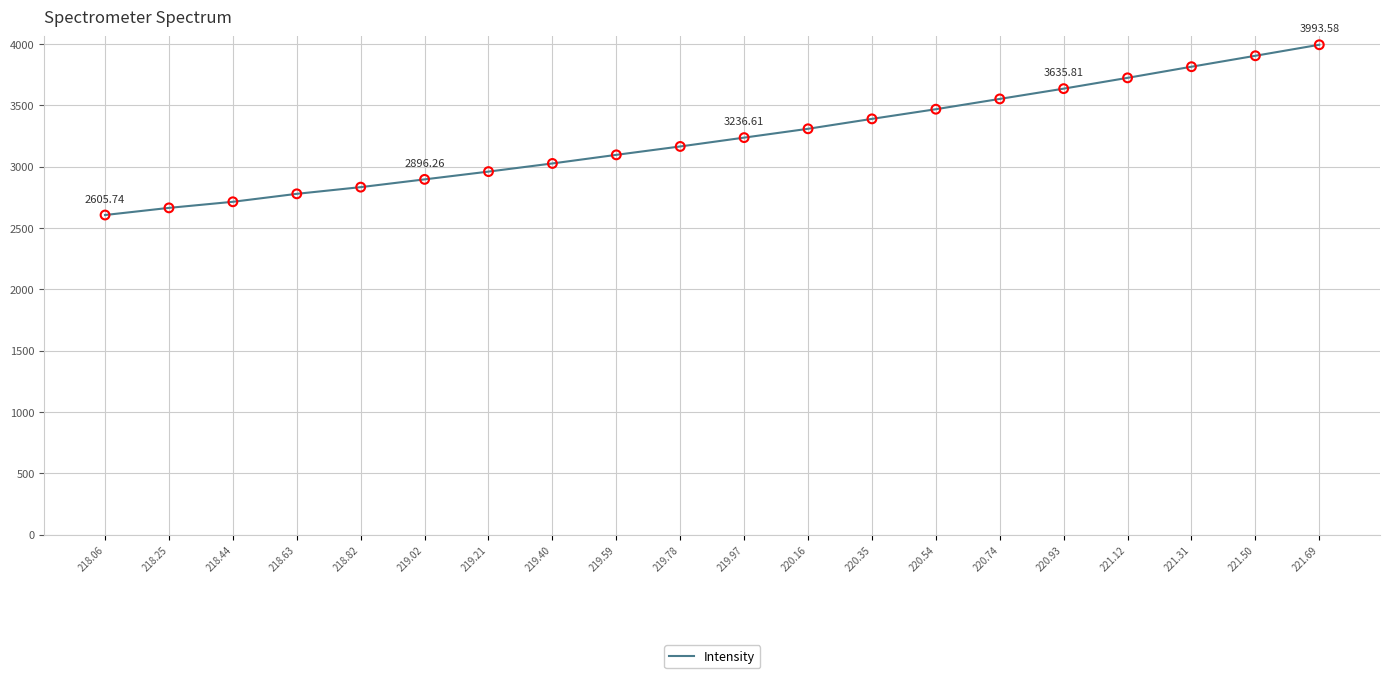

What is the change in value from 221.31 to 221.69?

+179.0